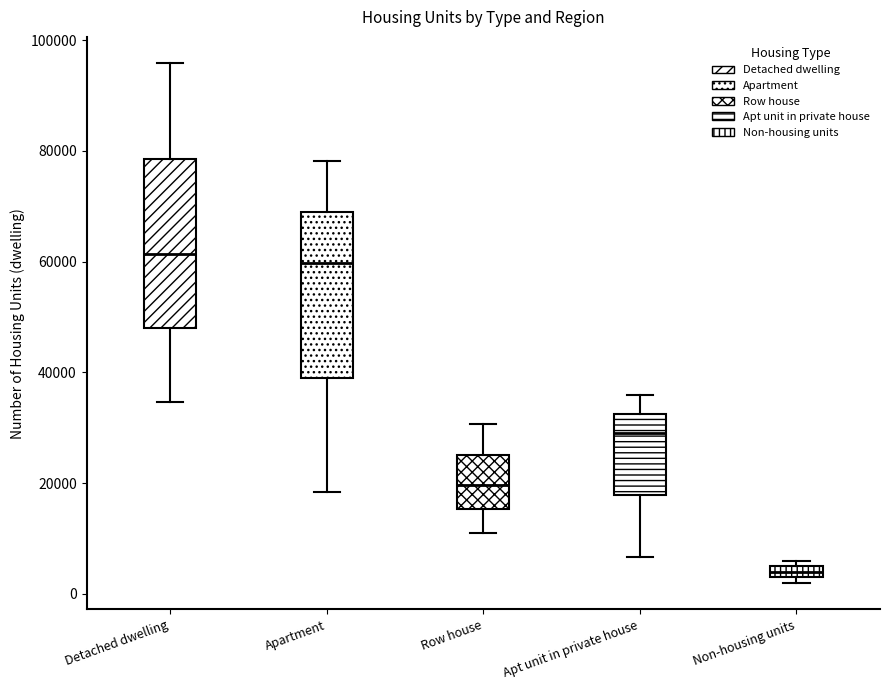

Where is the upper edge of the box for Row house on the y-axis? The values are not printed on the chart, so give them approximately, as read against the axis.

26000